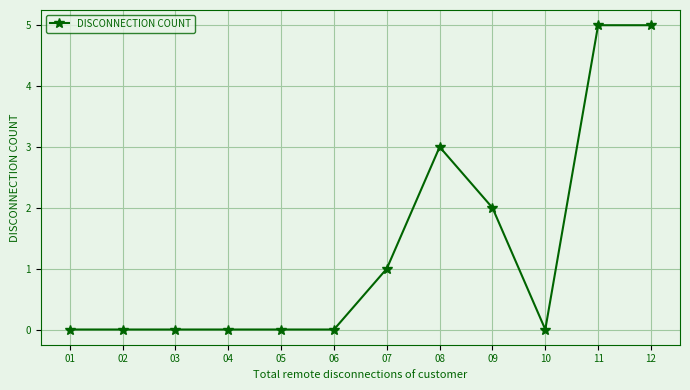

Does the chart have visible grid lines?

Yes